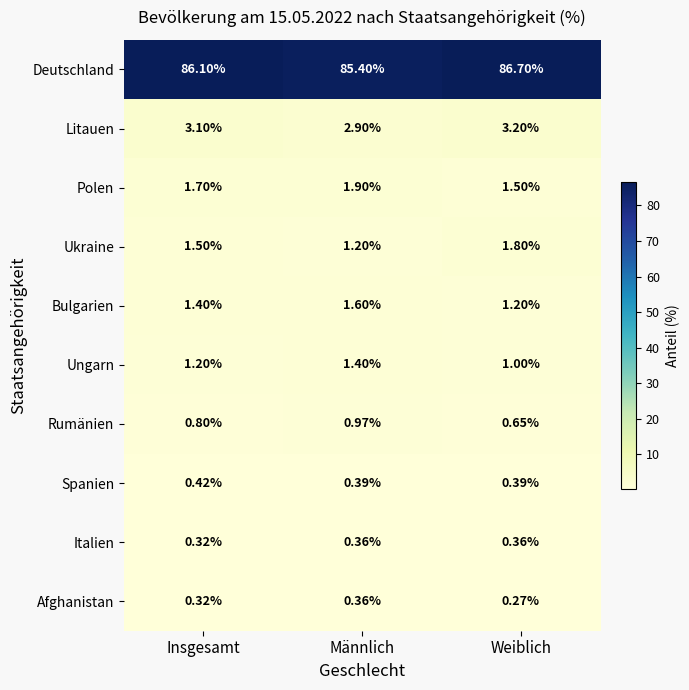

At which label is Ukraine closest to 1?

Männlich